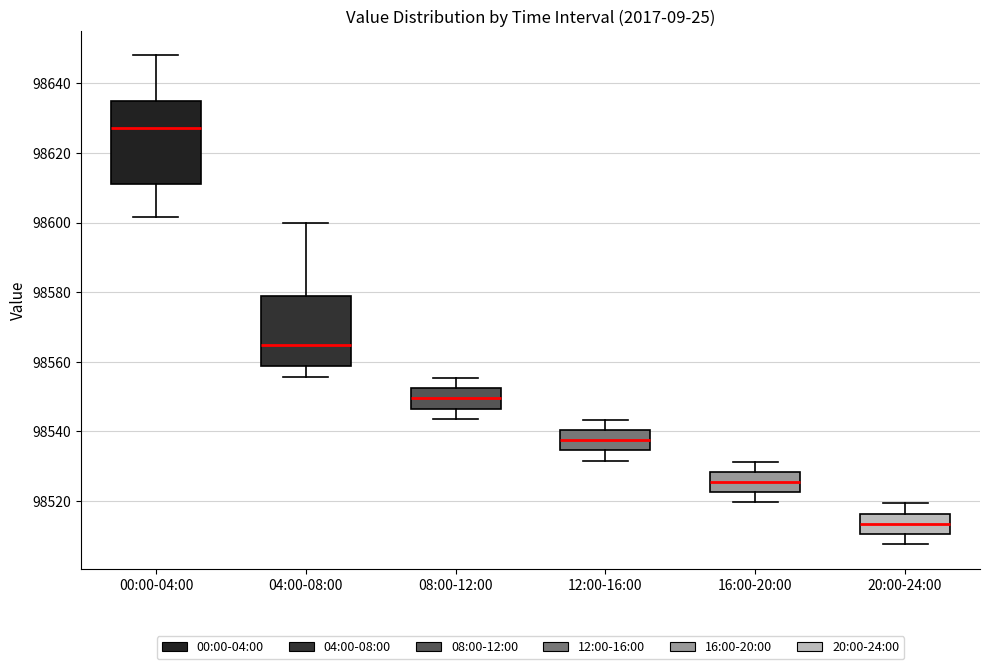

Reading left to right, read every box against the y-axis: the position of its median line, the range the box covers, and the ends of its whiskers. The values are not printed on the chart, so give them approximately, as read against the axis.

00:00-04:00: median 98628, box 98610 to 98634, whiskers 98602 to 98648
04:00-08:00: median 98564, box 98558 to 98578, whiskers 98556 to 98600
08:00-12:00: median 98550, box 98546 to 98552, whiskers 98544 to 98556
12:00-16:00: median 98538, box 98534 to 98540, whiskers 98532 to 98544
16:00-20:00: median 98526, box 98522 to 98528, whiskers 98520 to 98532
20:00-24:00: median 98514, box 98510 to 98516, whiskers 98508 to 98520